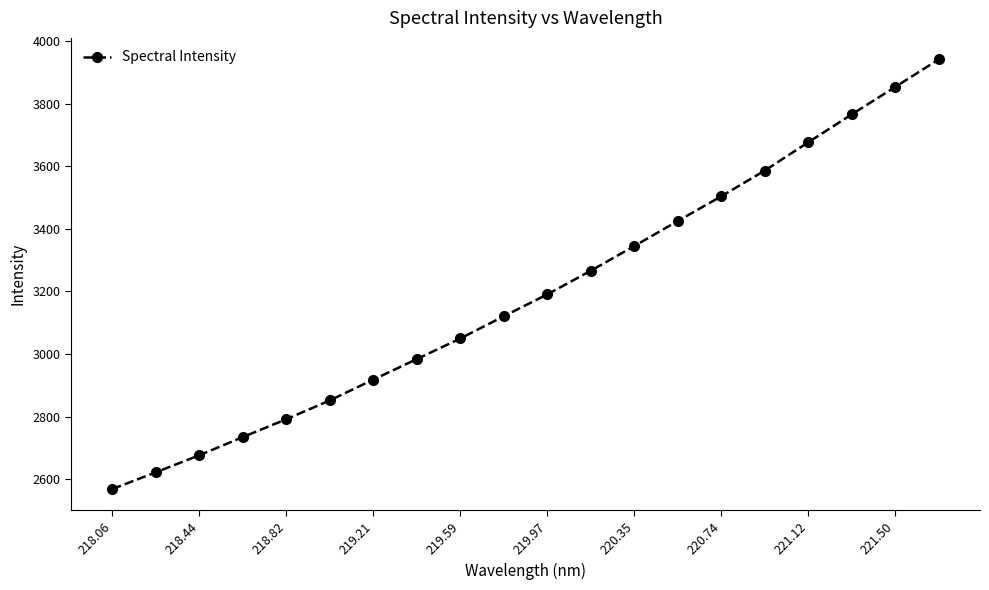

Does the chart display data point markers on the line(s)?

Yes